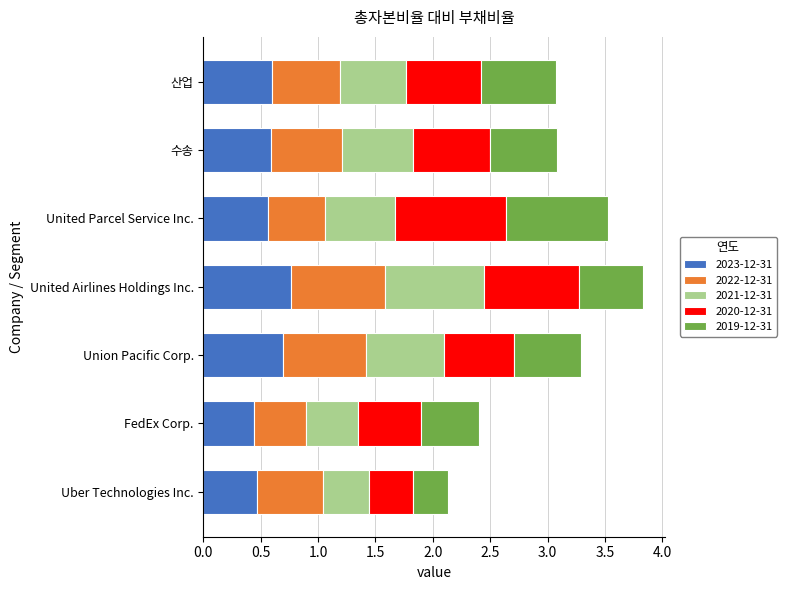

Count the 2023-12-31 values in the range 0 to 1.

7